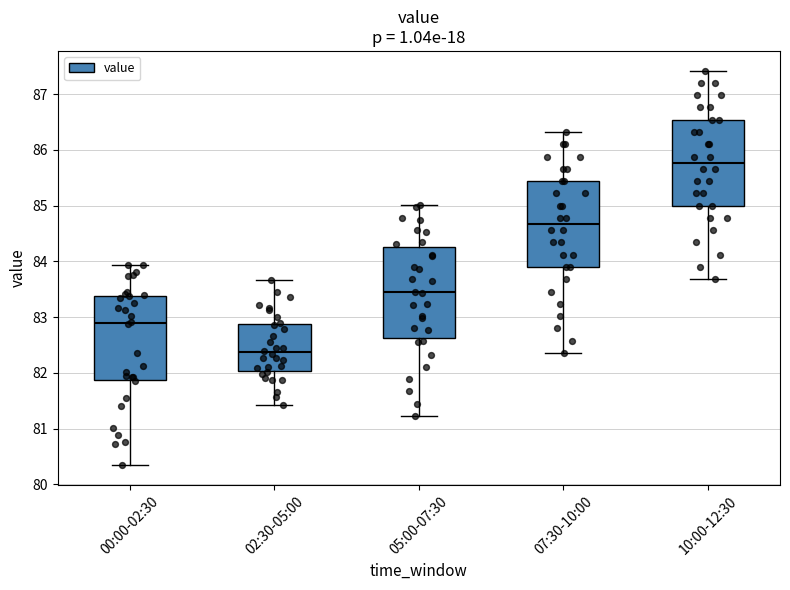

Where does the upper whisker of the box for 07:30-10:00 end on the y-axis? The values are not printed on the chart, so give them approximately, as read against the axis.

86.3